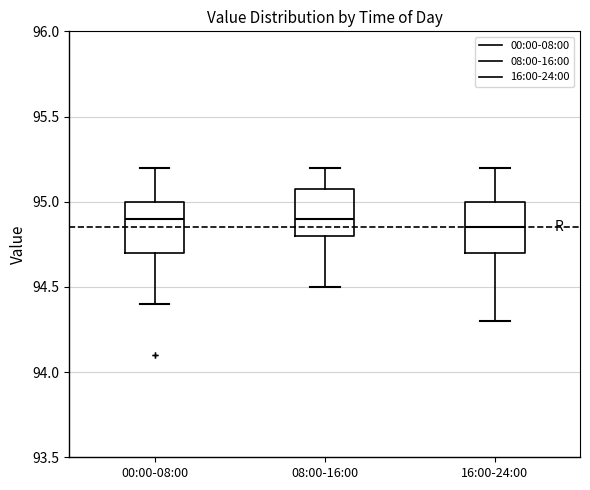

Which box's median line is the lowest?

16:00-24:00